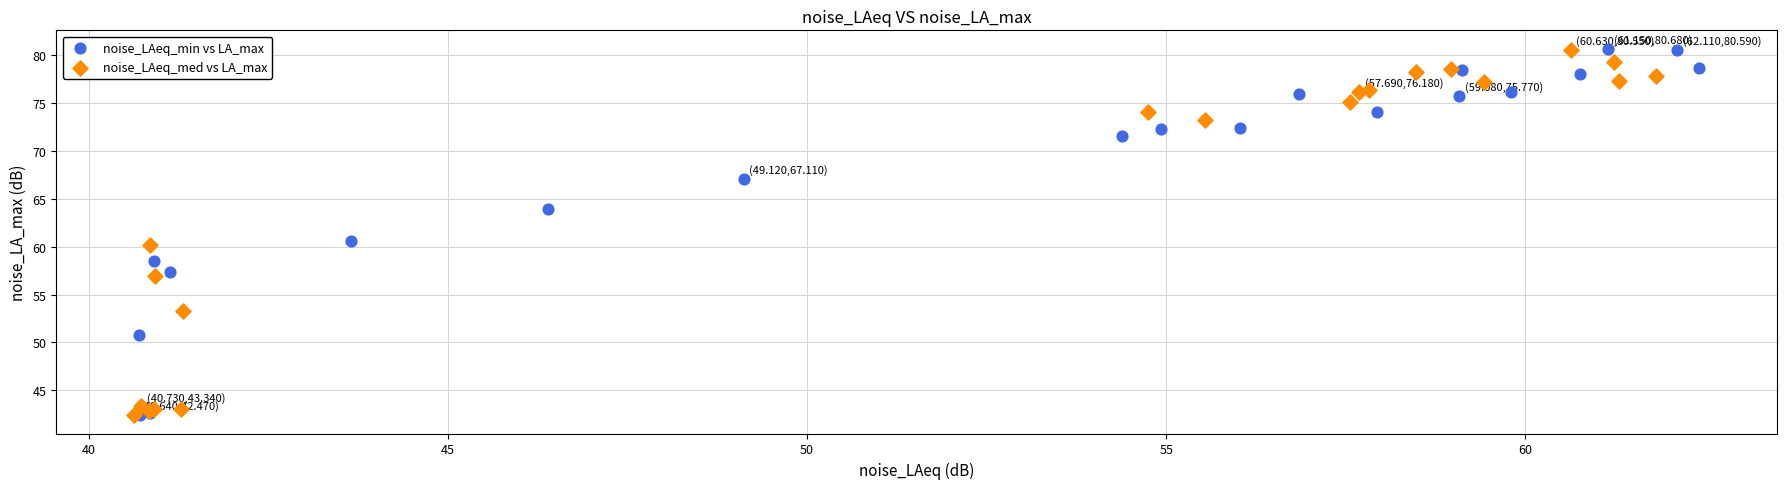

What are all the series names shown in the legend?

noise_LAeq_min vs LA_max, noise_LAeq_med vs LA_max